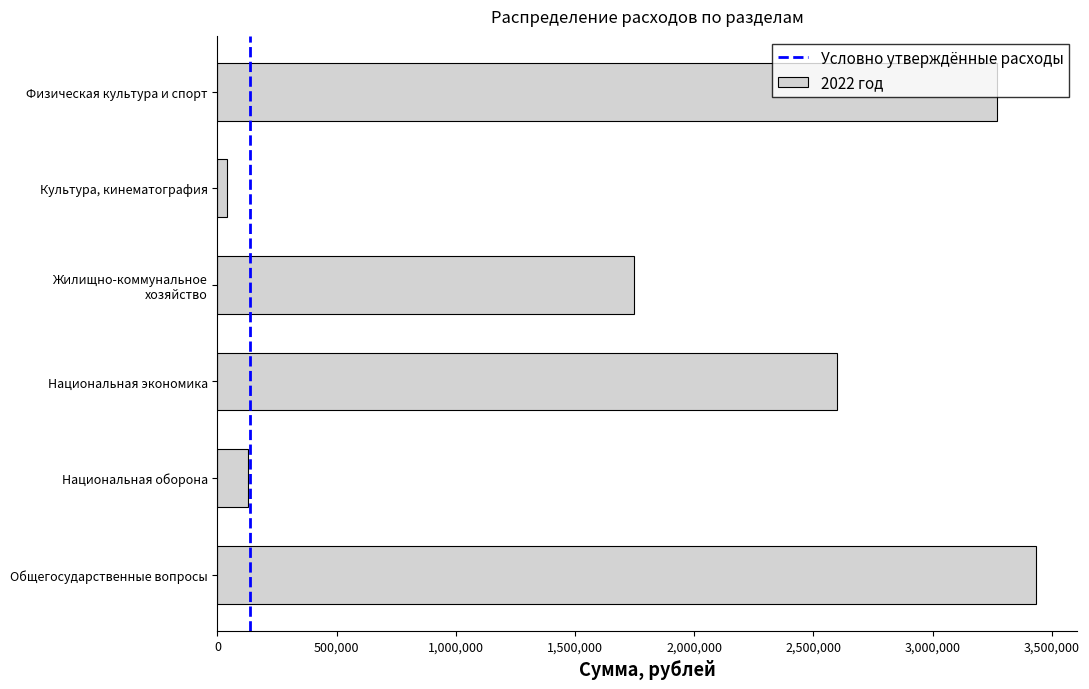

What is the average value?

1869715.7